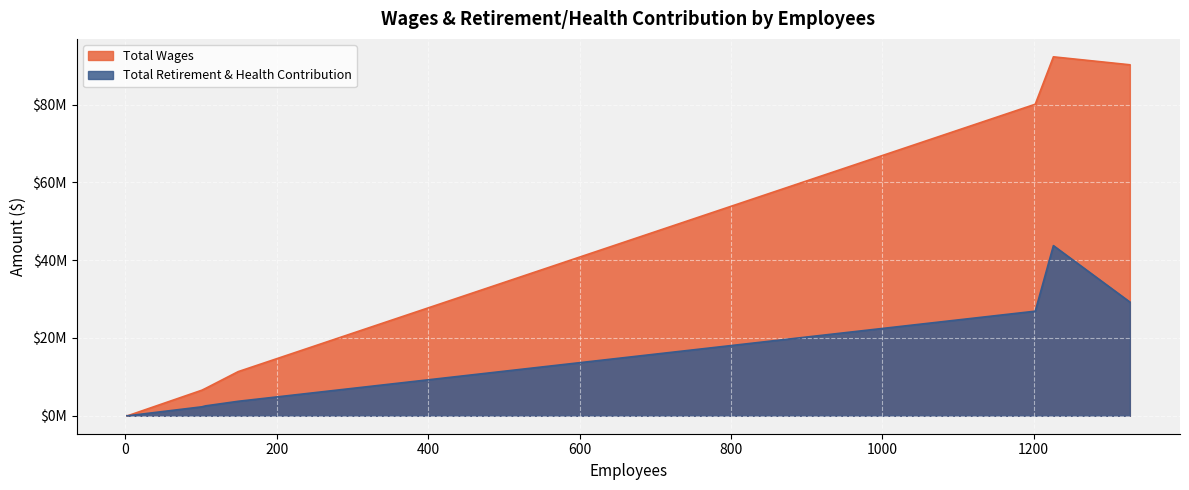

What is the value of the Total Wages point at the 7th from the left?

20894.5